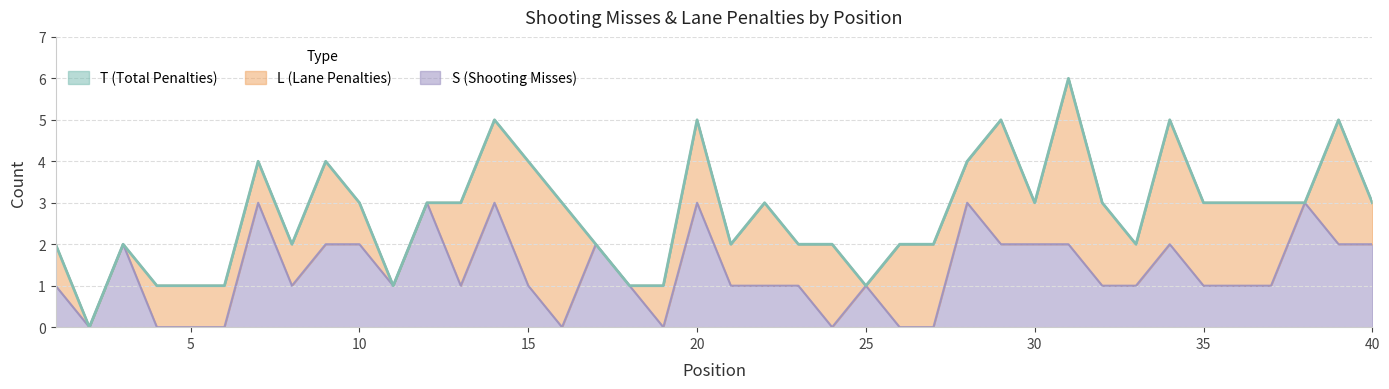

Reading right to left, extract all data points from this chart.

T: 3	5	3	3	3	3	5	2	3	6	3	5	4	2	2	1	2	2	3	2	5	1	1	2	3	4	5	3	3	1	3	4	2	4	1	1	1	2	0	2
S: 2	2	3	1	1	1	2	1	1	2	2	2	3	0	0	1	0	1	1	1	3	0	1	2	0	1	3	1	3	1	2	2	1	3	0	0	0	2	0	1